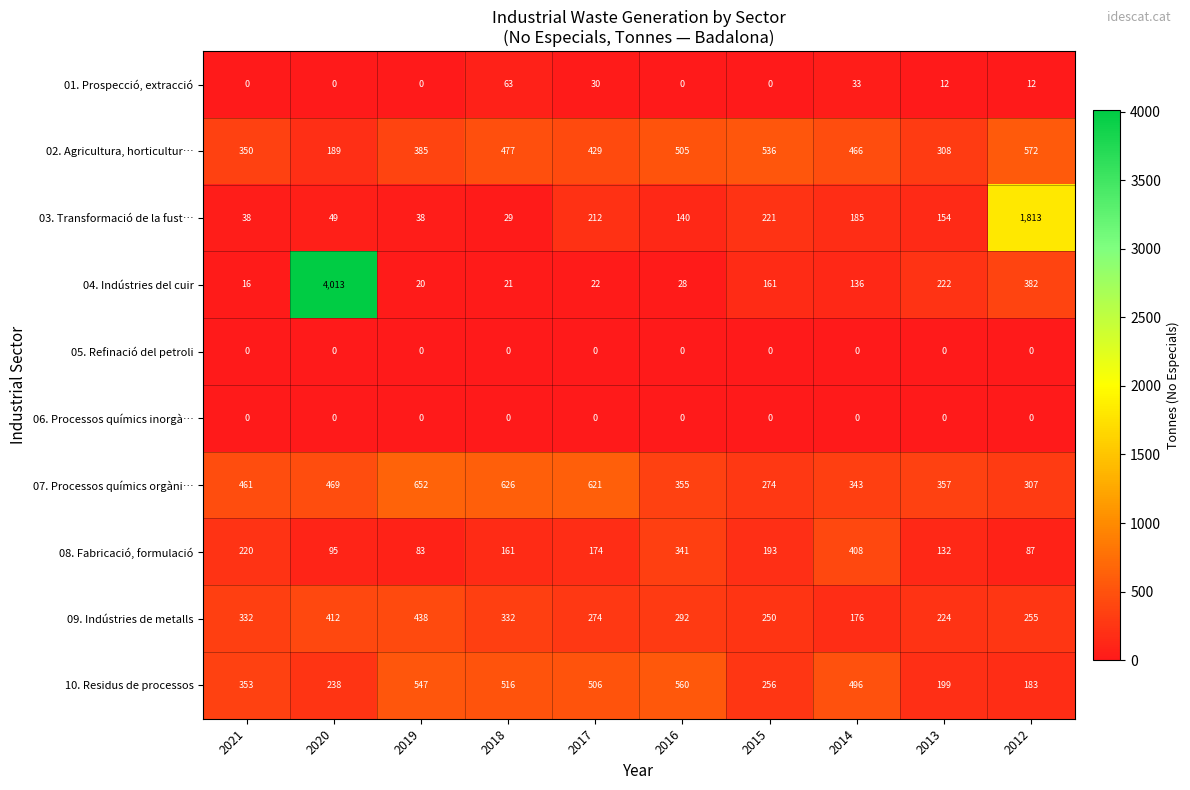

What is the difference between the highest and lowest values at 2020?

4013